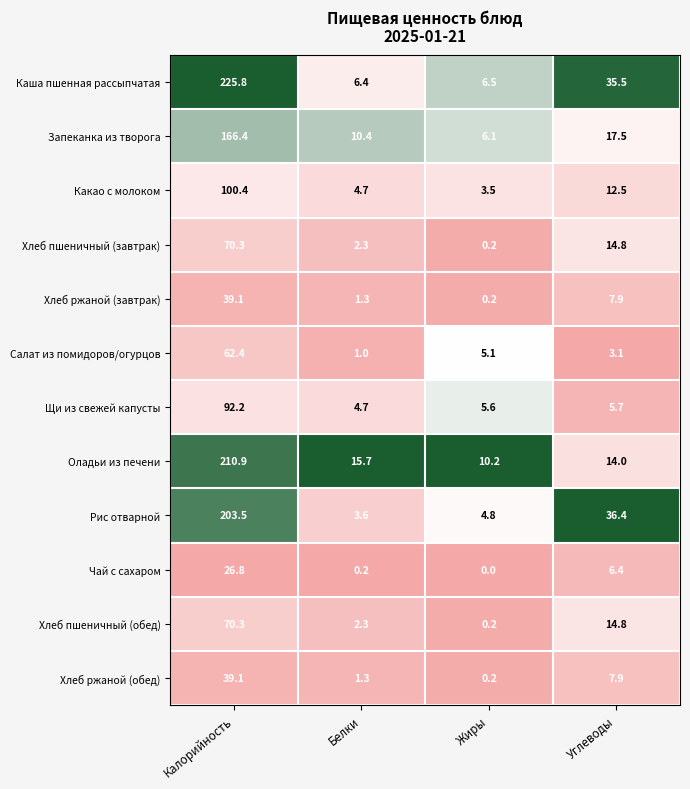

At which category does the chart reach its minimum across all series?

Жиры